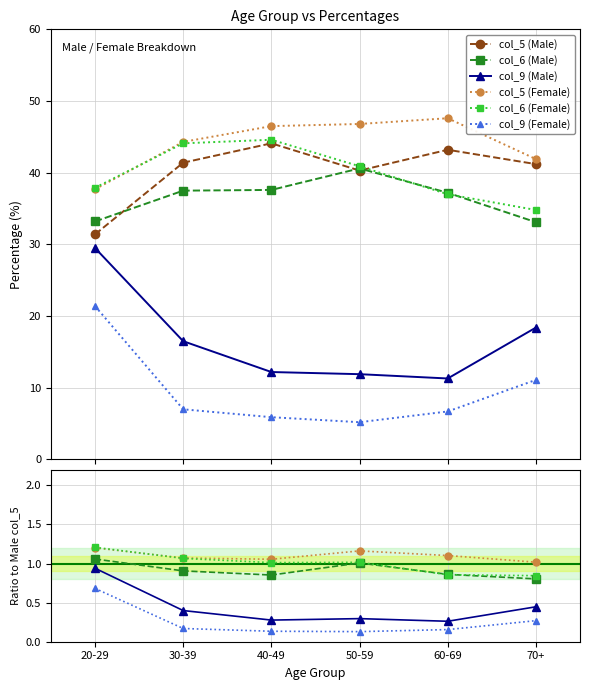

What are all the series names shown in the legend?

col_5 (Male), col_6 (Male), col_9 (Male), col_5 (Female), col_6 (Female), col_9 (Female)